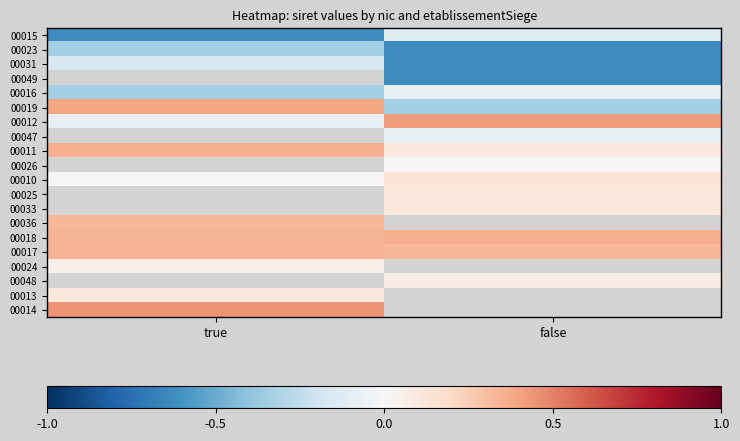

Between true and false, which is larger?

false